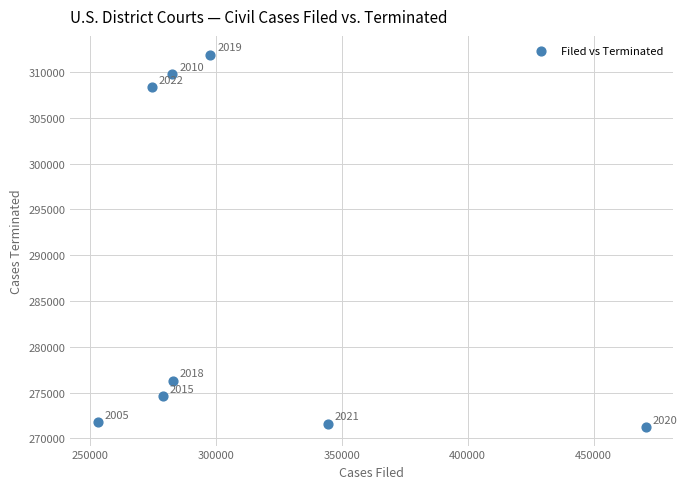

What is the range of Y values (max minus min)?

40644